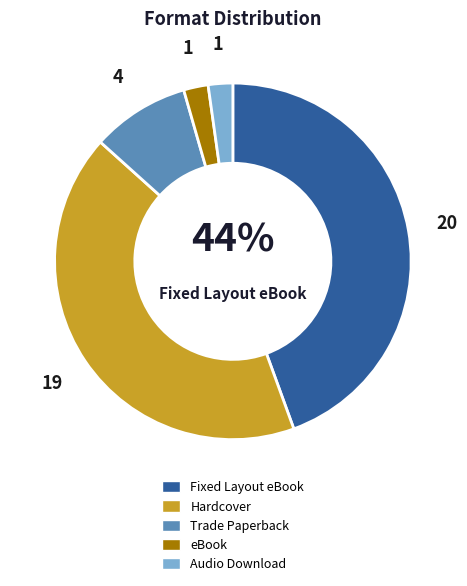

To the nearest percent, what is the average slice percentage?

20%